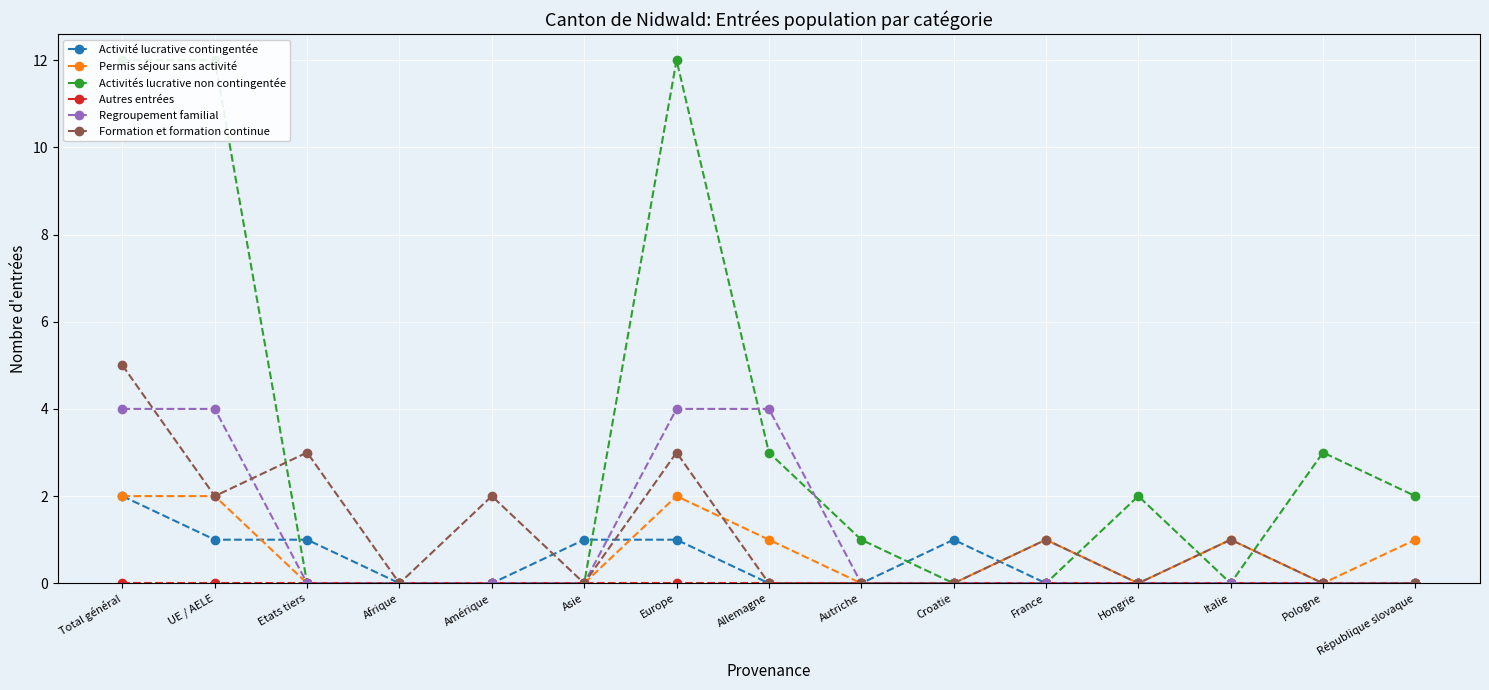

Reading left to right, list all the values displayed in this chart.

Activité lucrative contingentée: Total général=2	UE / AELE=1	Etats tiers=1	Afrique=0	Amérique=0	Asie=1	Europe=1	Allemagne=0	Autriche=0	Croatie=1	France=0	Hongrie=0	Italie=0	Pologne=0	République slovaque=0
Permis séjour sans activité: Total général=2	UE / AELE=2	Etats tiers=0	Afrique=0	Amérique=0	Asie=0	Europe=2	Allemagne=1	Autriche=0	Croatie=0	France=1	Hongrie=0	Italie=1	Pologne=0	République slovaque=1
Activités lucrative non contingentée: Total général=12	UE / AELE=12	Etats tiers=0	Afrique=0	Amérique=0	Asie=0	Europe=12	Allemagne=3	Autriche=1	Croatie=0	France=0	Hongrie=2	Italie=0	Pologne=3	République slovaque=2
Autres entrées: Total général=0	UE / AELE=0	Etats tiers=0	Afrique=0	Amérique=0	Asie=0	Europe=0	Allemagne=0	Autriche=0	Croatie=0	France=0	Hongrie=0	Italie=0	Pologne=0	République slovaque=0
Regroupement familial: Total général=4	UE / AELE=4	Etats tiers=0	Afrique=0	Amérique=0	Asie=0	Europe=4	Allemagne=4	Autriche=0	Croatie=0	France=0	Hongrie=0	Italie=0	Pologne=0	République slovaque=0
Formation et formation continue: Total général=5	UE / AELE=2	Etats tiers=3	Afrique=0	Amérique=2	Asie=0	Europe=3	Allemagne=0	Autriche=0	Croatie=0	France=1	Hongrie=0	Italie=1	Pologne=0	République slovaque=0